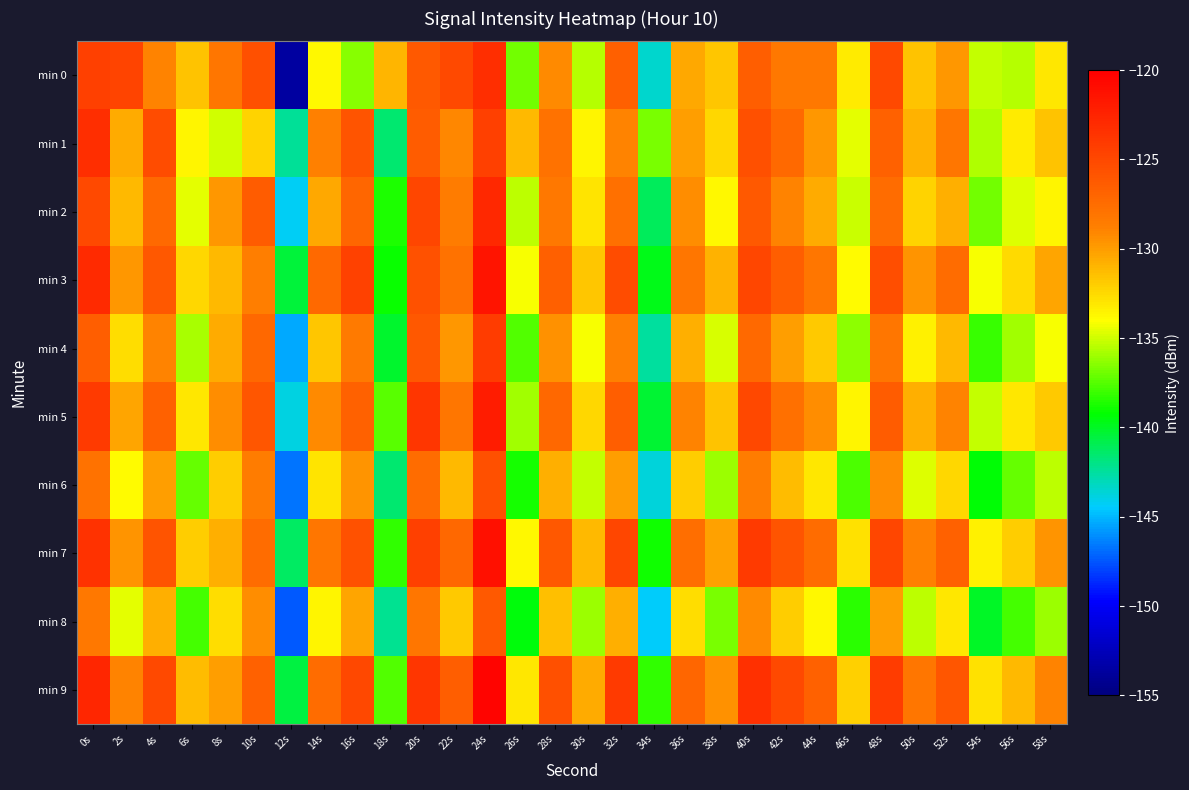

List the series in order of their peak value, highest first.

min 9, min 7, min 3, min 5, min 2, min 0, min 1, min 4, min 6, min 8